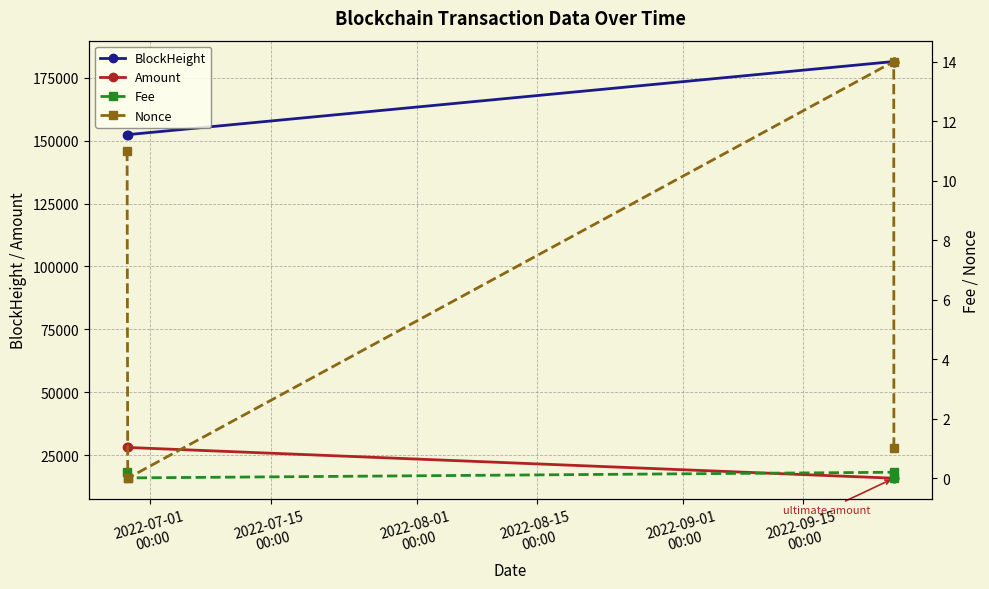

True or false: Amount and BlockHeight cross at least once.

False